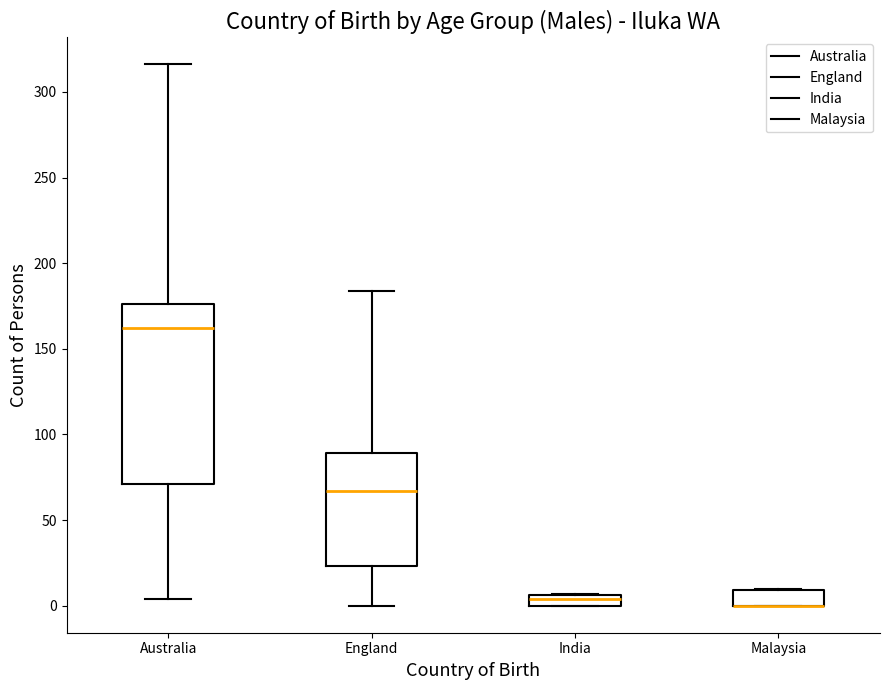

Which box is the tallest, from its lower edge to its upper edge?

Australia